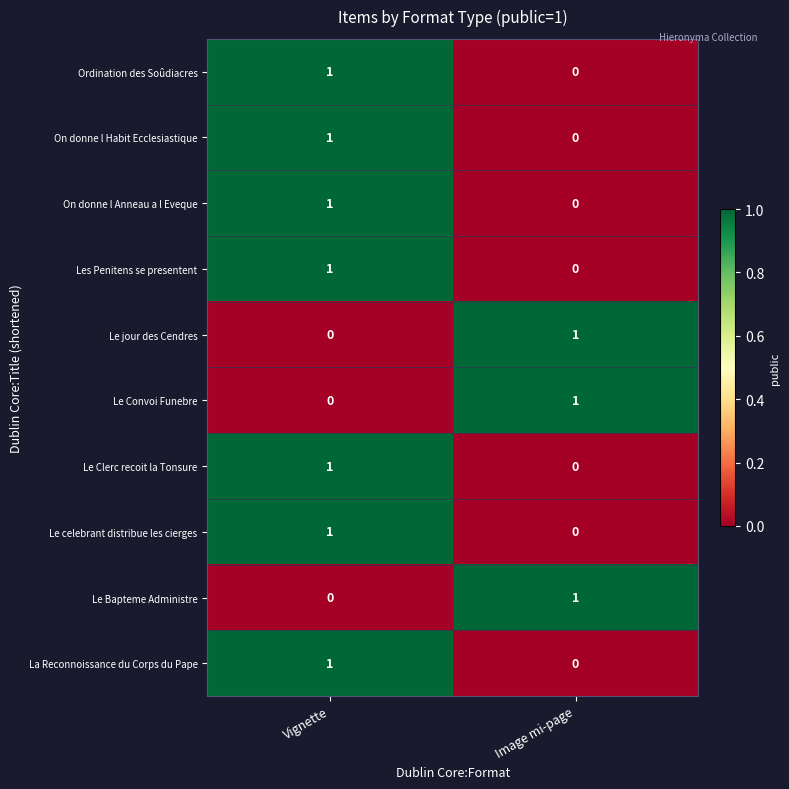

At which label is Les Penitens se presentent closest to 0?

Image mi-page